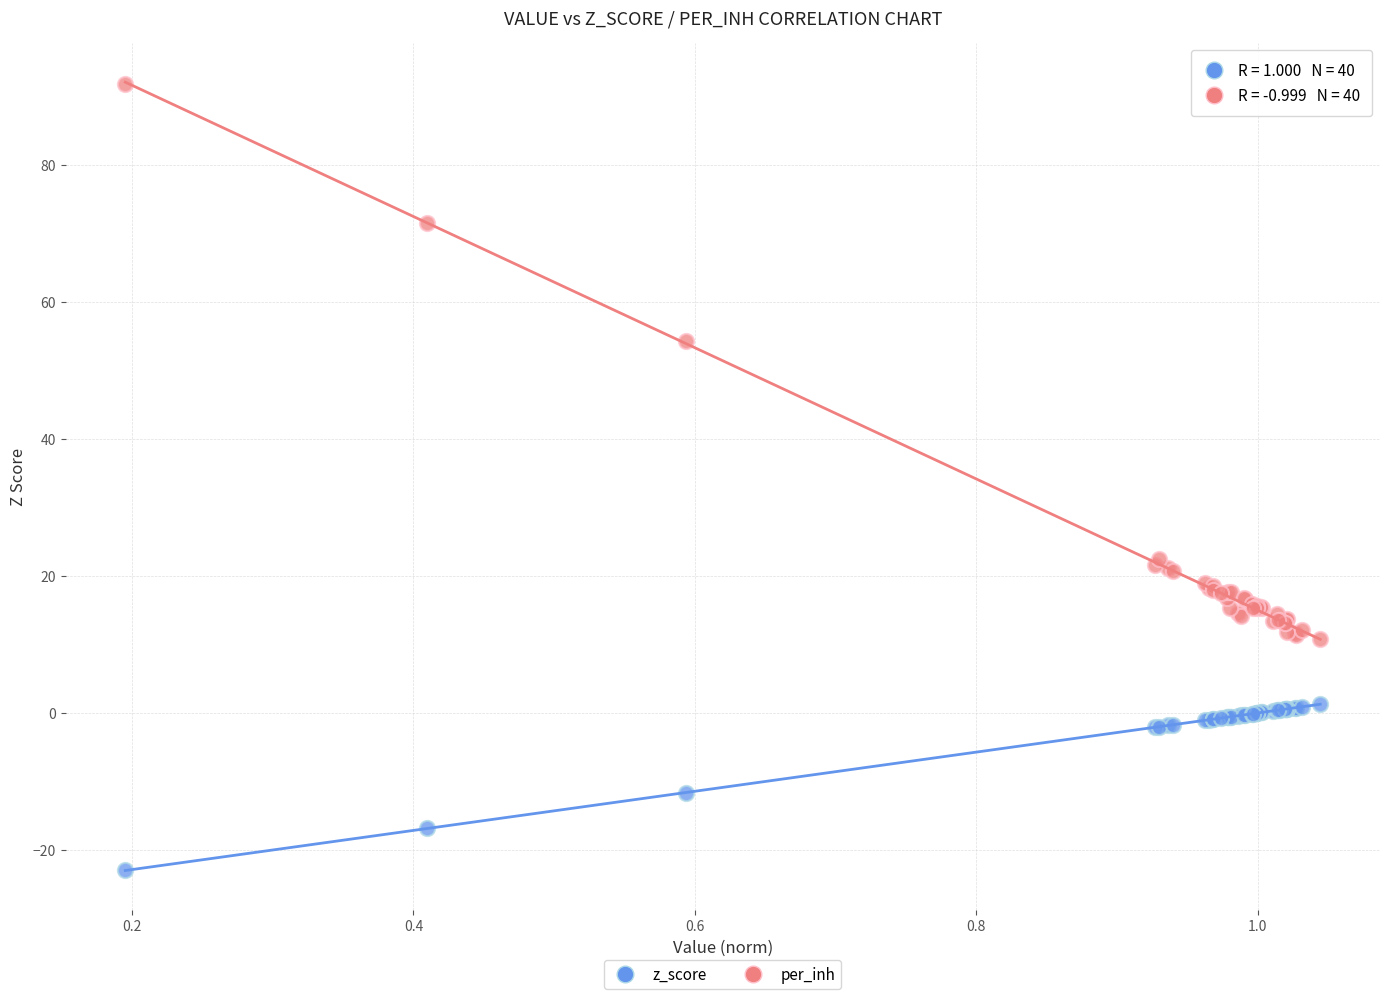

In the z_score series, what Y value is closest to -10?

-11.6